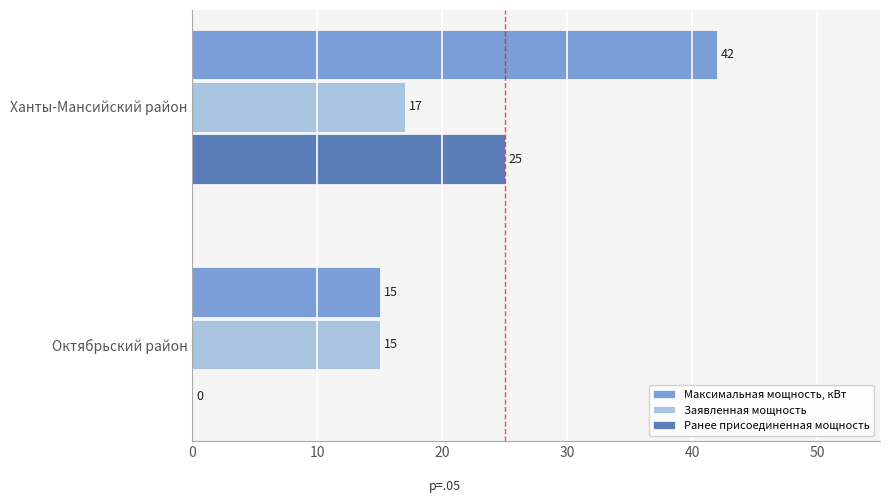

Between Ханты-Мансийский район and Октябрьский район, which series saw the biggest shift?

Максимальная мощность, кВт